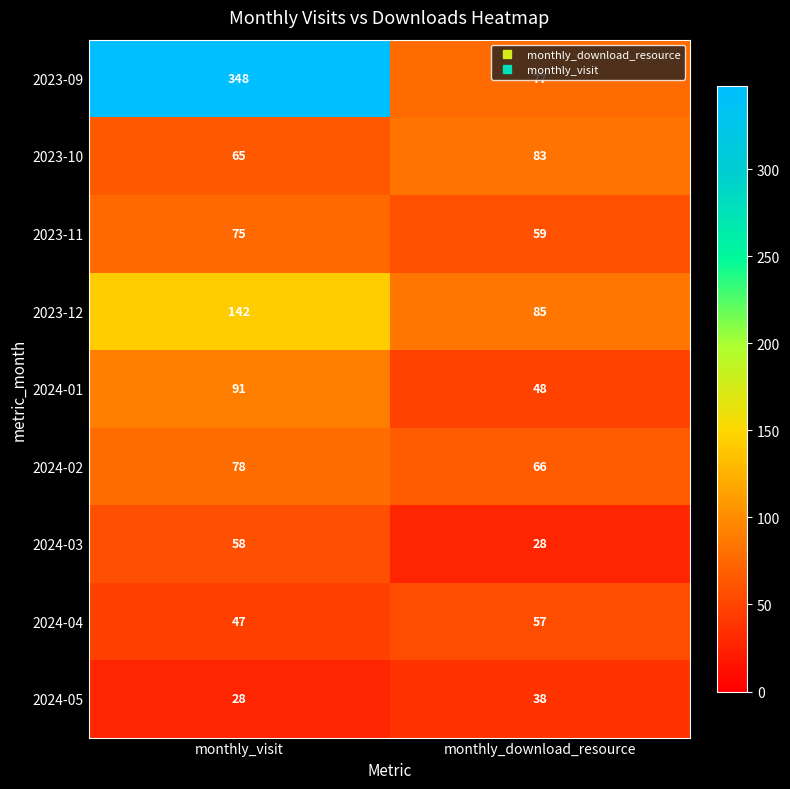

What is the total value across all series at monthly_visit?

932